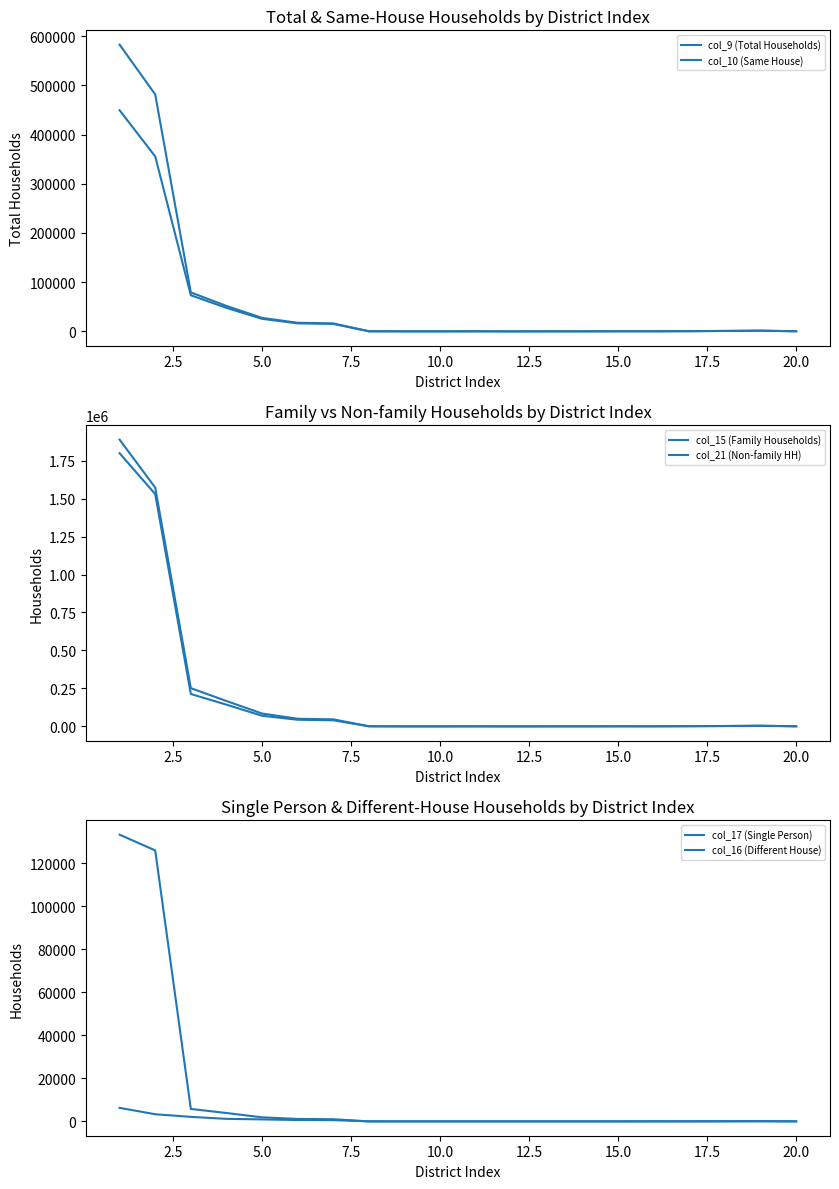

The col_17 (Single Person) series shows 925 at 5.0. True or false?

True